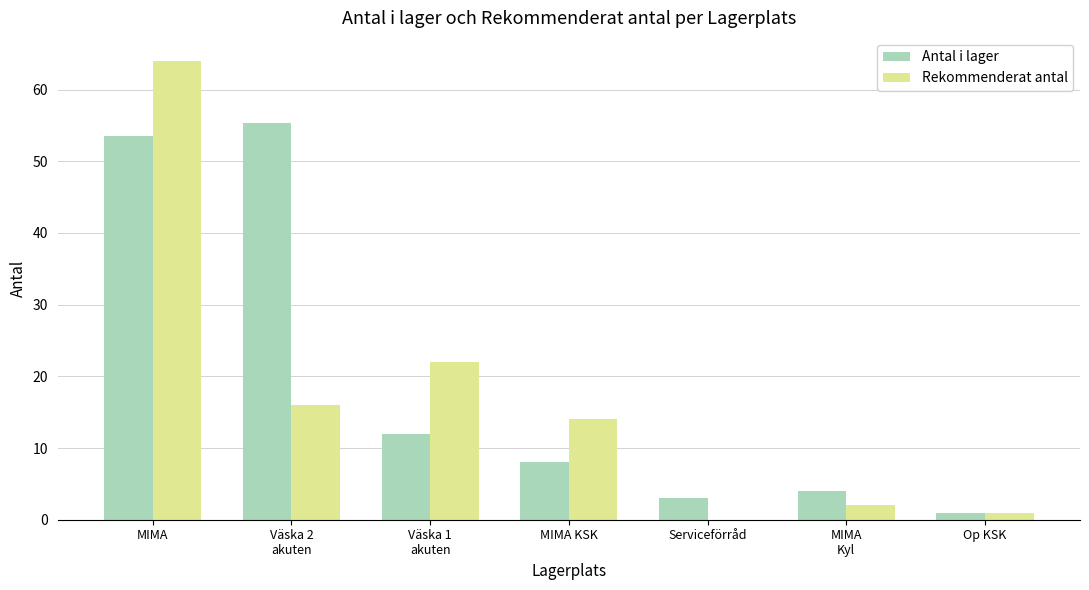

Read the Antal i lager value at Väska 2
akuten.

55.3